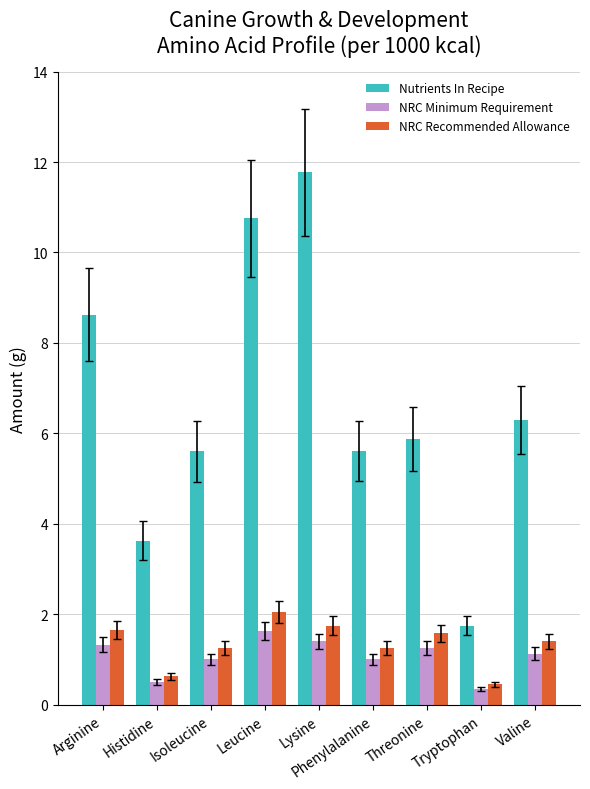

Which series has the largest total across all categories?

Nutrients In Recipe